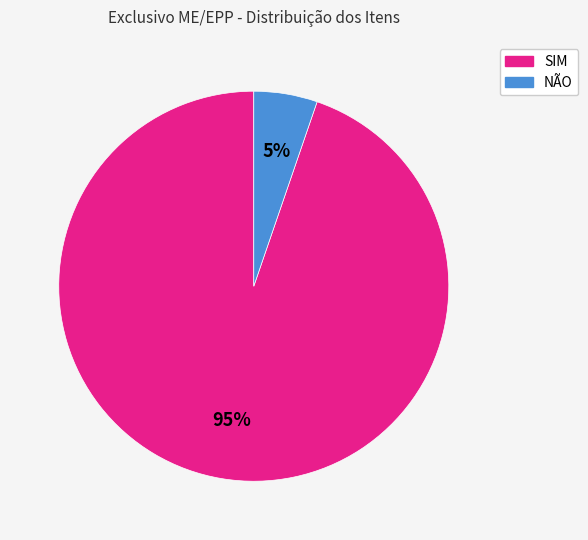

True or false: NÃO accounts for 13% of the total.

False